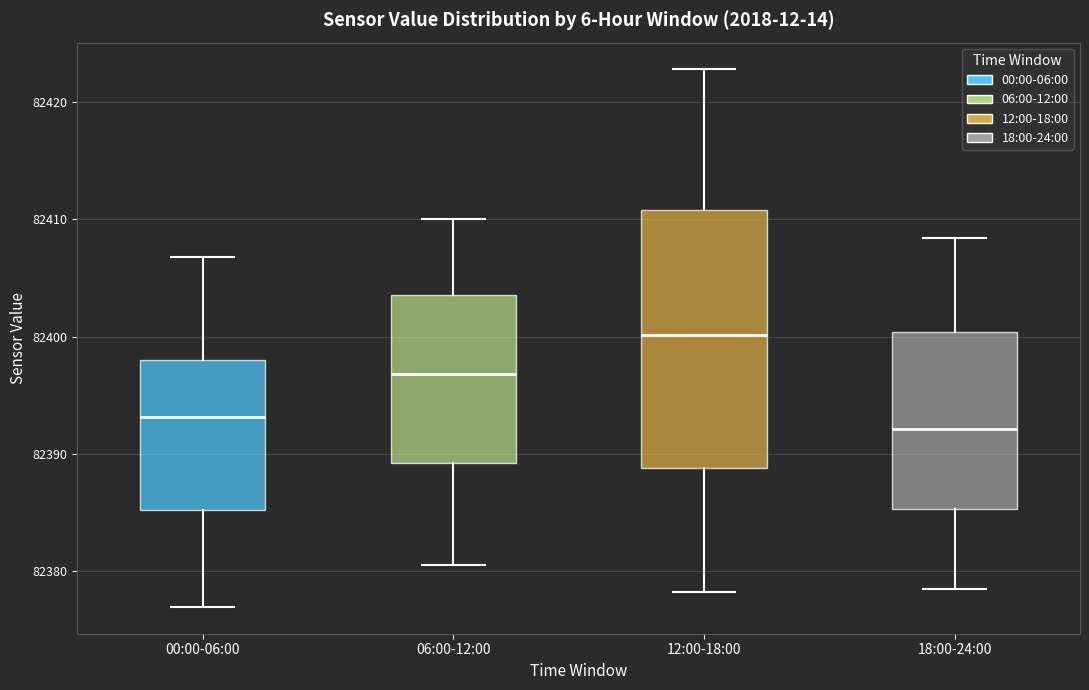

Reading left to right, read every box against the y-axis: the position of its median line, the range the box covers, and the ends of its whiskers. The values are not printed on the chart, so give them approximately, as read against the axis.

00:00-06:00: median 82393, box 82385 to 82398, whiskers 82377 to 82407
06:00-12:00: median 82397, box 82389 to 82404, whiskers 82381 to 82410
12:00-18:00: median 82400, box 82389 to 82411, whiskers 82378 to 82423
18:00-24:00: median 82392, box 82385 to 82400, whiskers 82379 to 82408